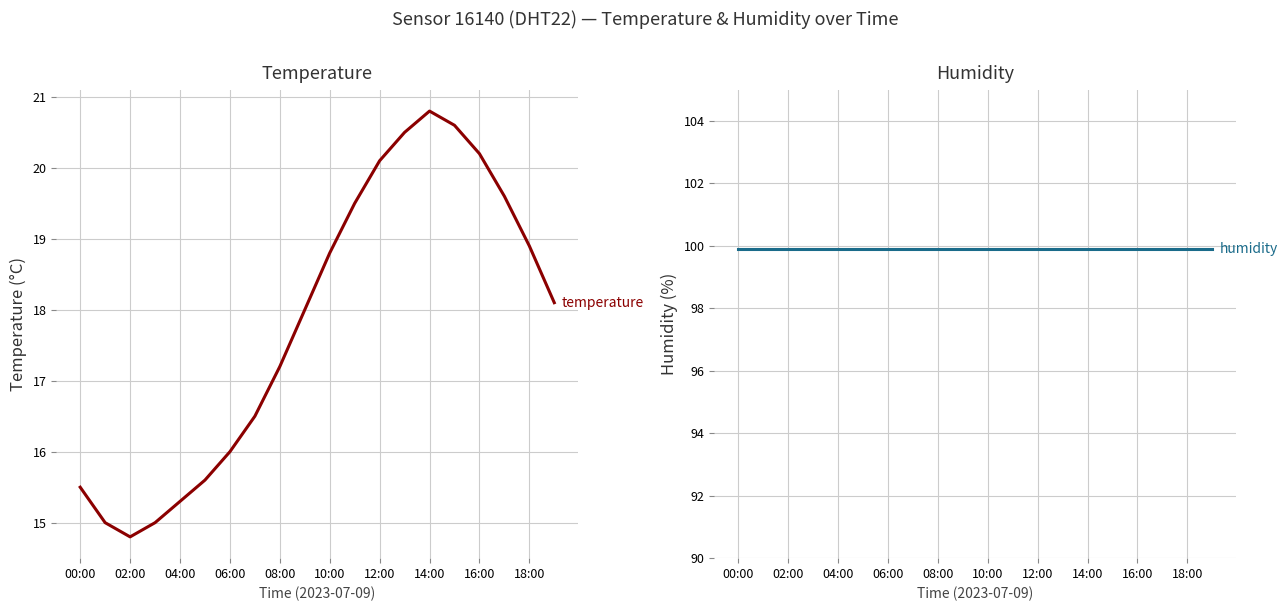

Which series changed the most between 08:00 and 13?

temperature